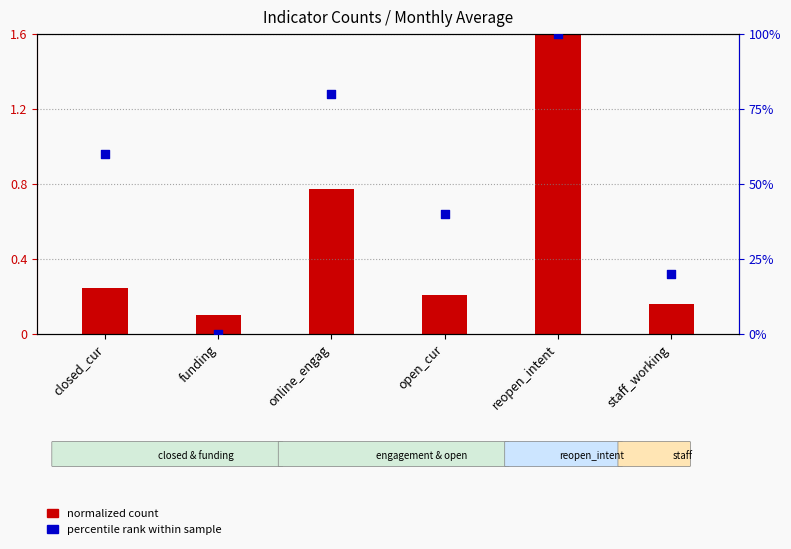

Which series has the largest total across all categories?

percentile rank within sample